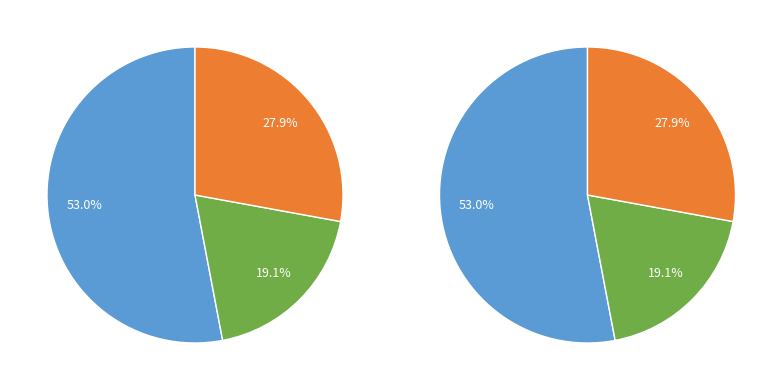

To the nearest percent, what portion does 1.Przegląd klimatyzacji precyzyjnej represent?

53%